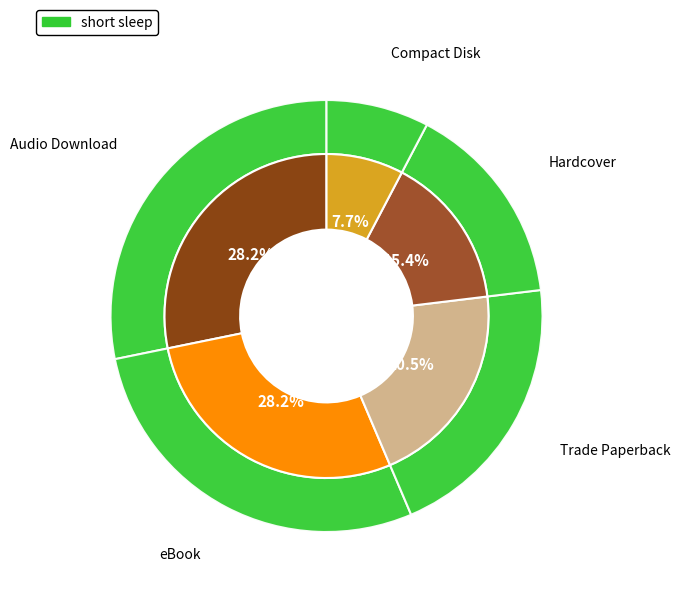

Which category has the smallest portion of the pie?

Compact Disk